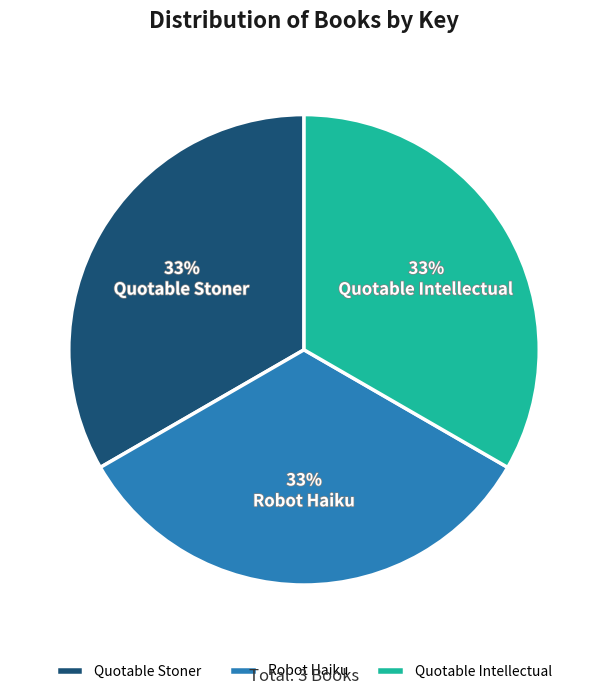

What is the ratio of the value at Quotable Intellectual to the value at Robot Haiku?

1.0